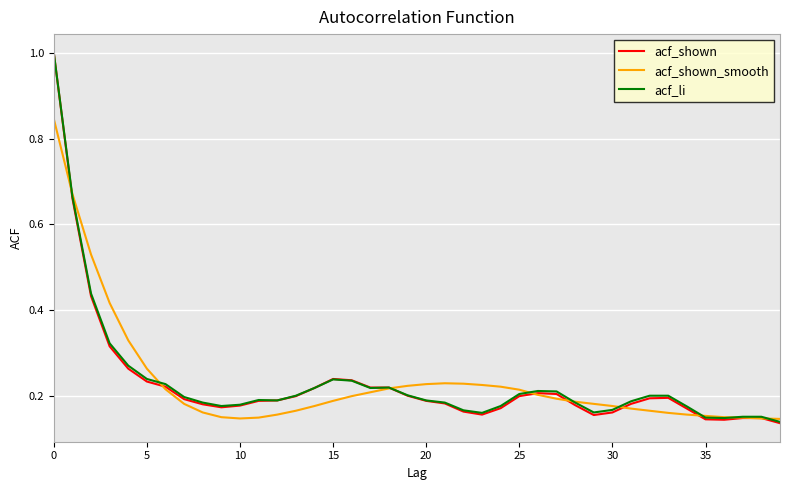

What is the highest value of the acf_li series?

1.0